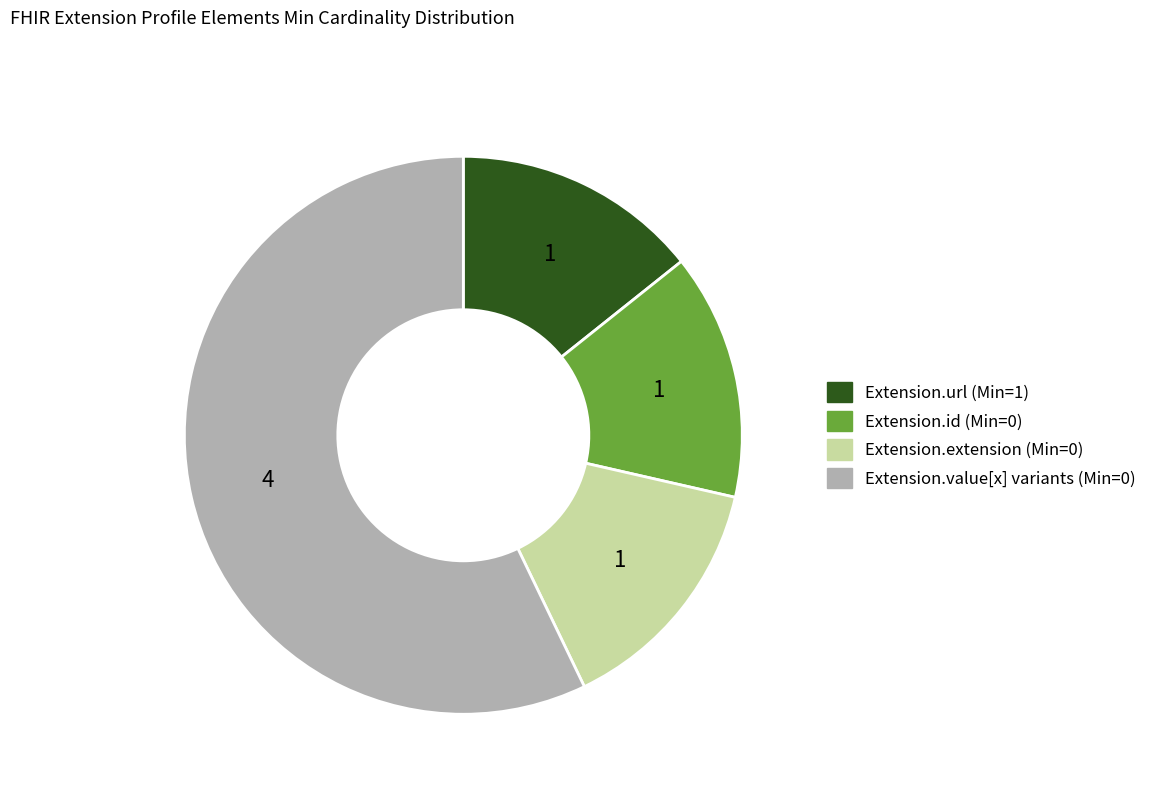

Is there any slice that represents more than half of the pie?

Yes